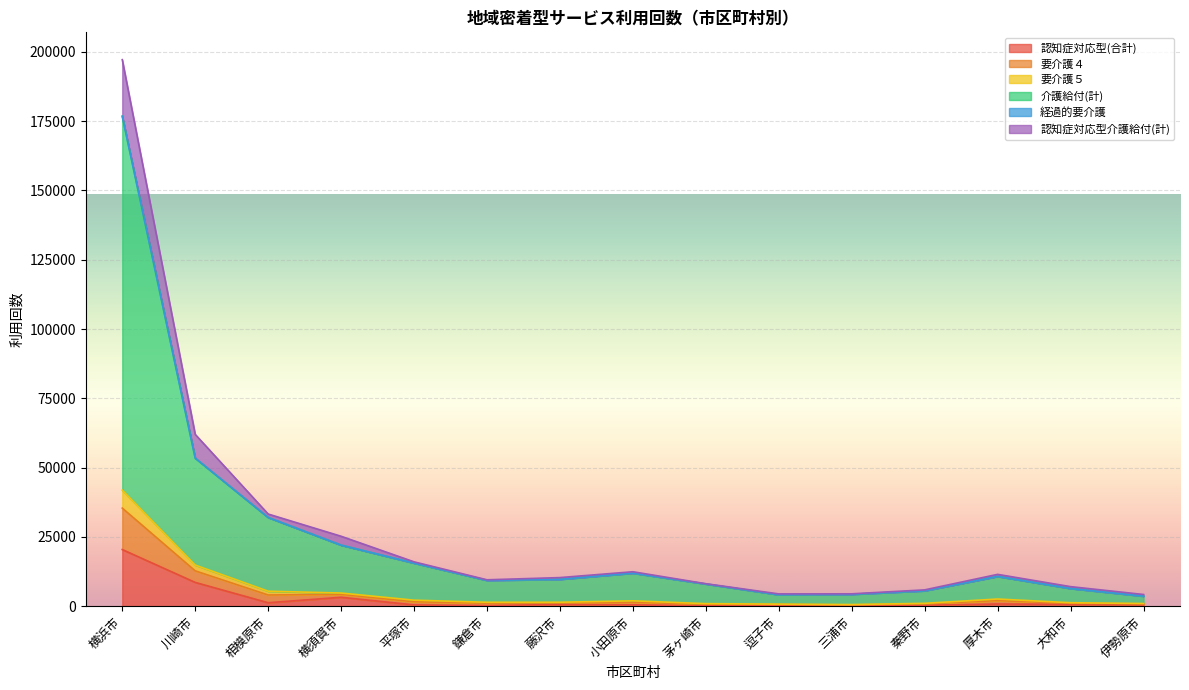

At which category is the sum across all series the highest?

横浜市